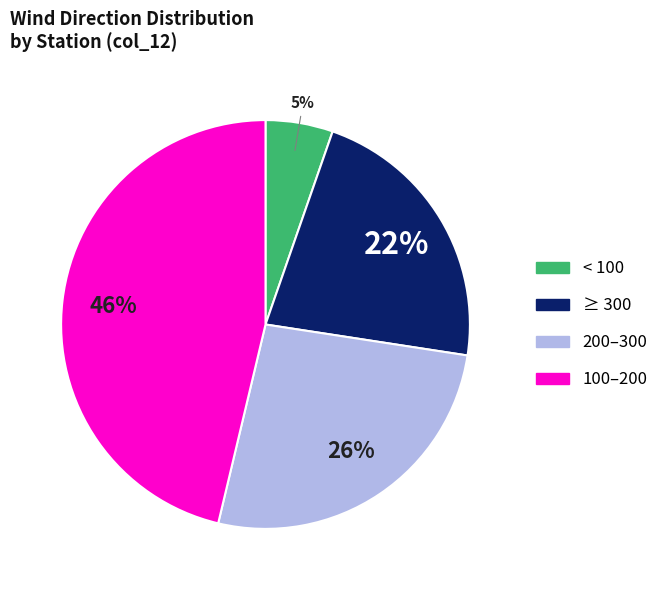

To the nearest percent, what is the average slice percentage?

25%